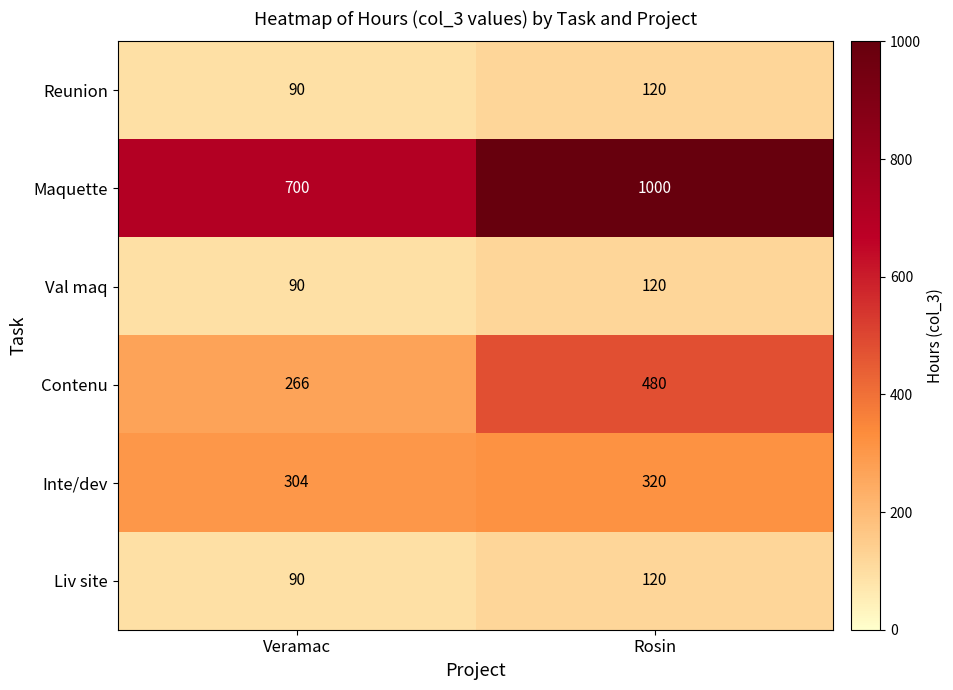

True or false: Inte/dev has a value of 320 at Rosin.

True